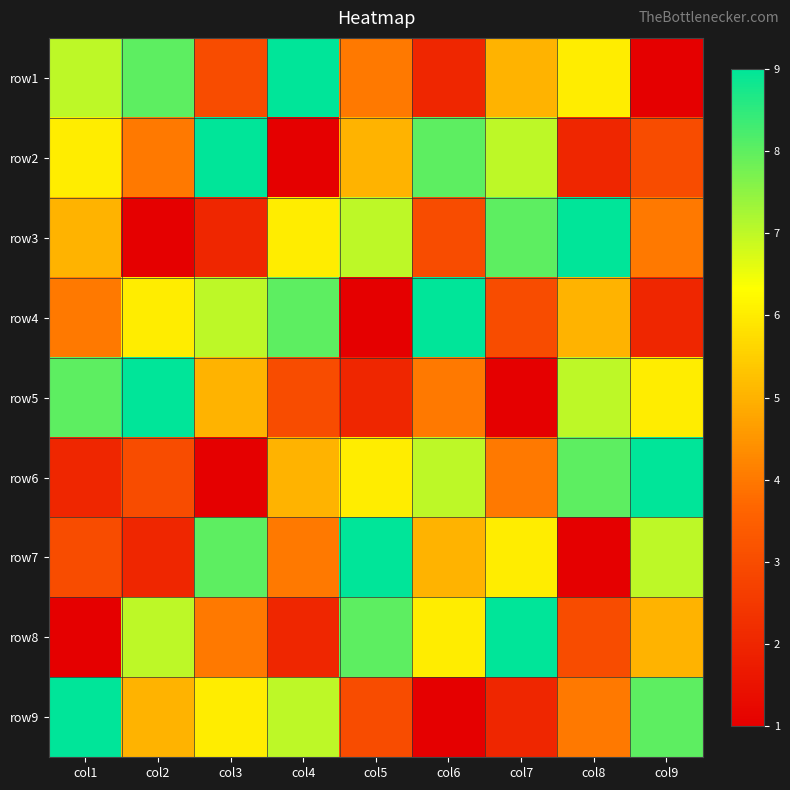

List the series in order of their peak value, lowest first.

row1, row2, row3, row4, row5, row6, row7, row8, row9